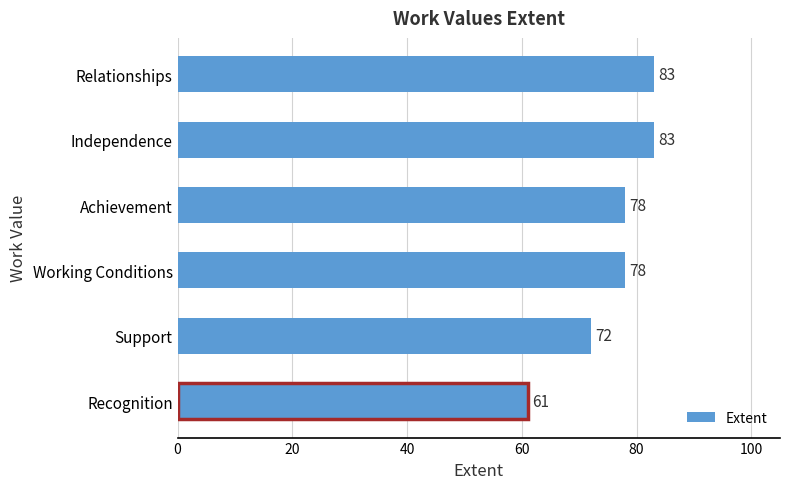

Is it true that the value at Relationships is 29?

False